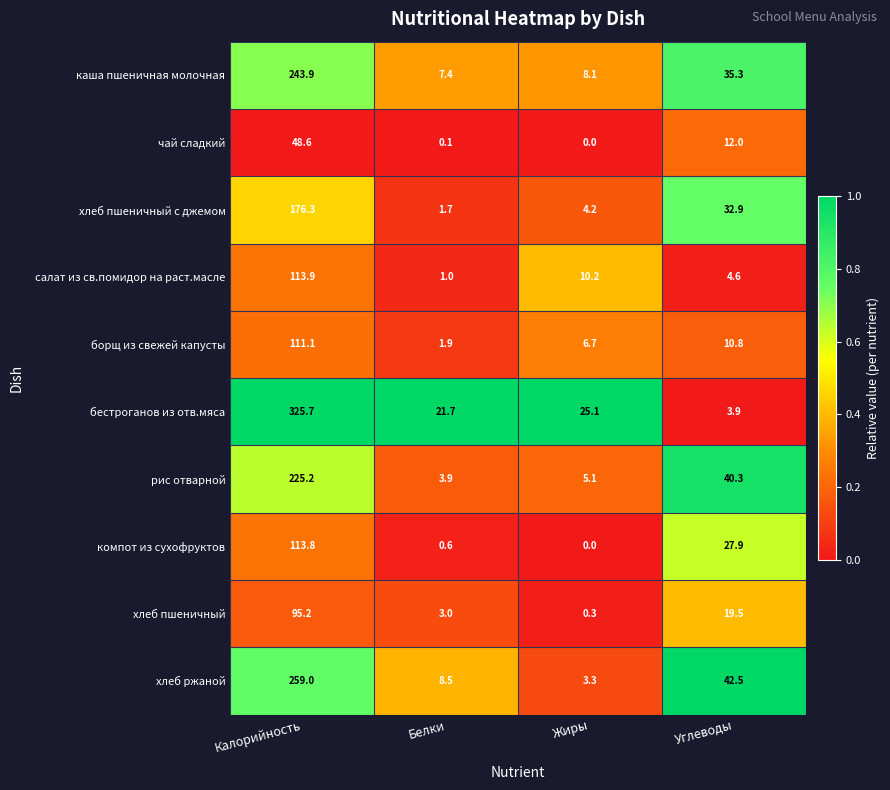

At which category is the sum across all series the highest?

Калорийность